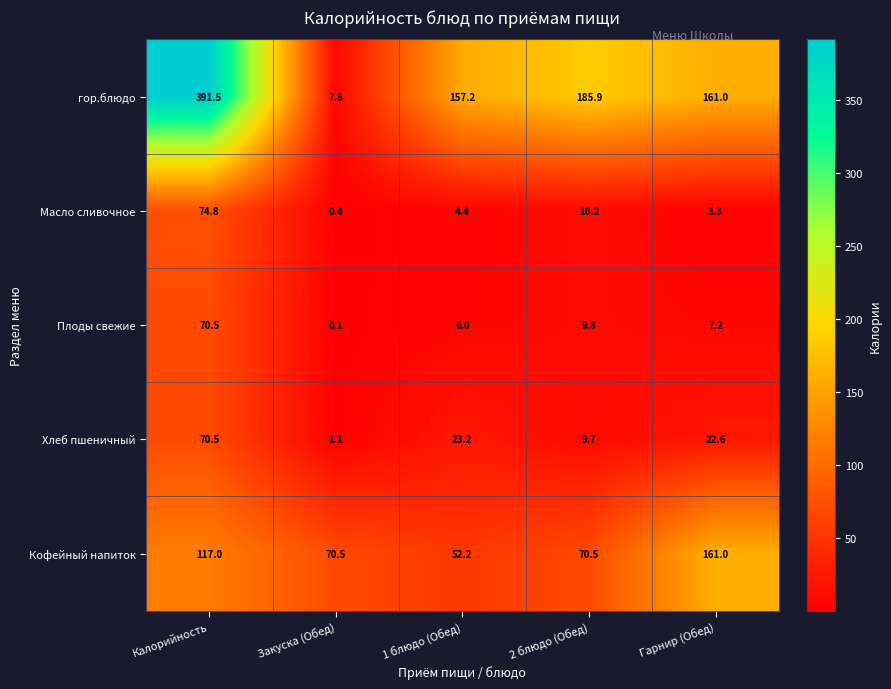

Reading right to left, extract all data points from this chart.

гор.блюдо: Гарнир (Обед)=161.0	2 блюдо (Обед)=185.9	1 блюдо (Обед)=157.2	Закуска (Обед)=7.8	Калорийность=391.5
Масло сливочное: Гарнир (Обед)=3.3	2 блюдо (Обед)=10.2	1 блюдо (Обед)=4.4	Закуска (Обед)=0.4	Калорийность=74.8
Плоды свежие: Гарнир (Обед)=7.2	2 блюдо (Обед)=9.8	1 блюдо (Обед)=6.0	Закуска (Обед)=0.1	Калорийность=70.5
Хлеб пшеничный: Гарнир (Обед)=22.6	2 блюдо (Обед)=9.7	1 блюдо (Обед)=23.2	Закуска (Обед)=1.1	Калорийность=70.5
Кофейный напиток: Гарнир (Обед)=161.0	2 блюдо (Обед)=70.5	1 блюдо (Обед)=52.2	Закуска (Обед)=70.5	Калорийность=117.0